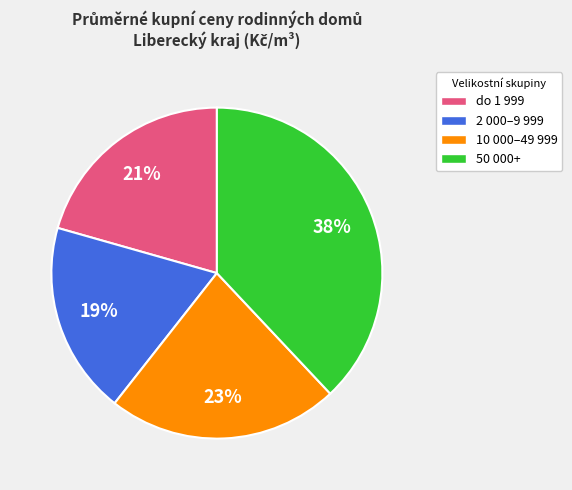

Count the number of slices in the pie.

4